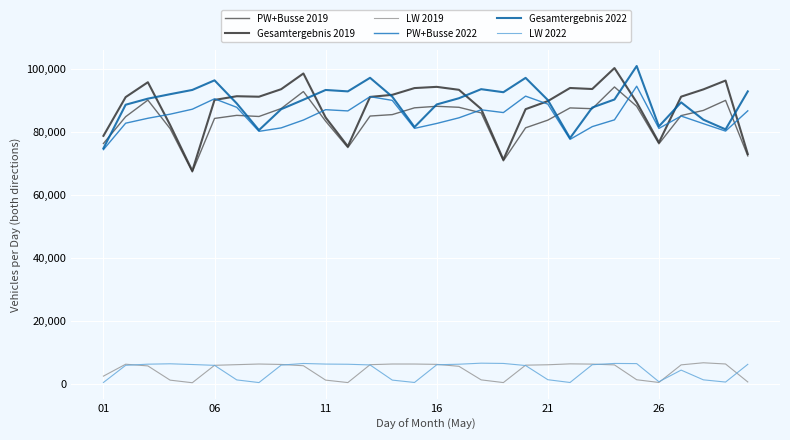

True or false: PW+Busse 2022 and LW 2019 cross at least once.

False